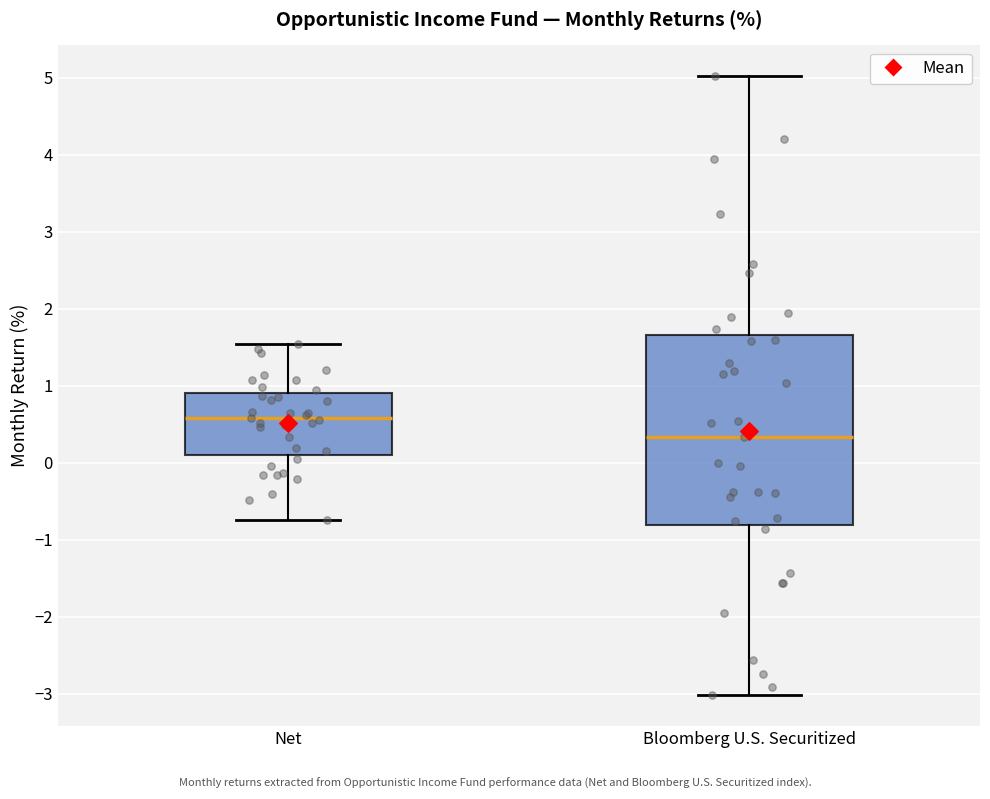

Reading left to right, read every box against the y-axis: the position of its median line, the range the box covers, and the ends of its whiskers. The values are not printed on the chart, so give them approximately, as read against the axis.

Net: median 0.6, box 0.1 to 0.9, whiskers -0.7 to 1.5
Bloomberg U.S. Securitized: median 0.3, box -0.8 to 1.7, whiskers -3.0 to 5.0